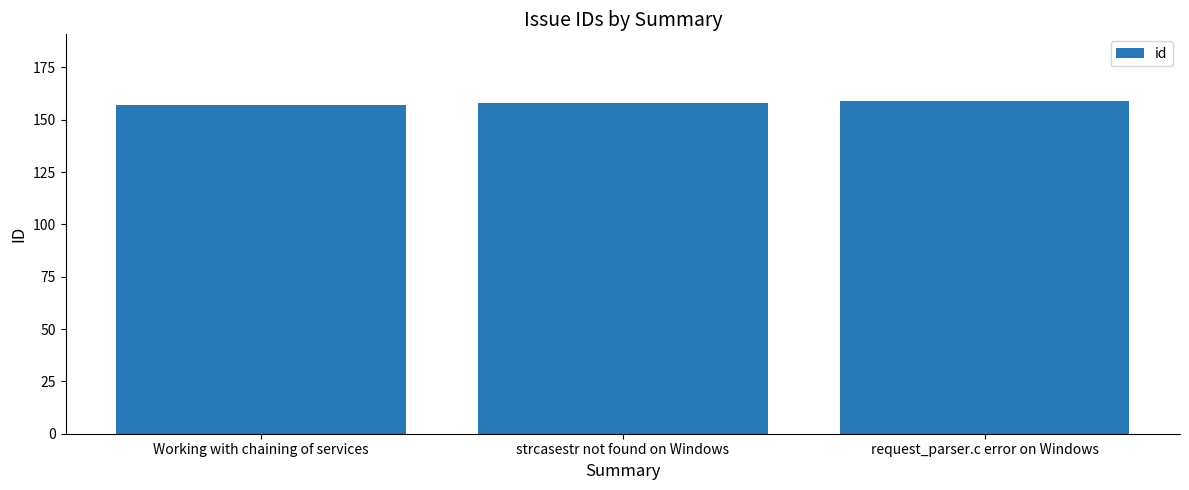

What is the sum of all values?

474